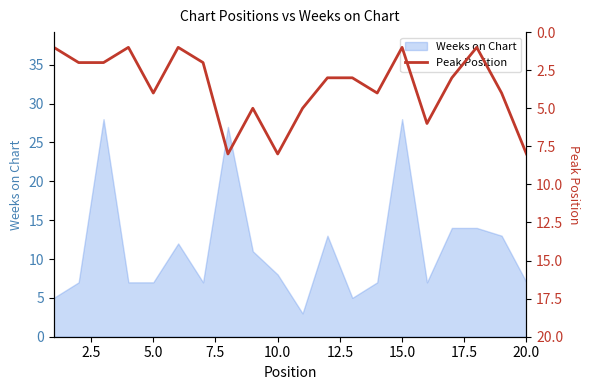

True or false: Weeks on Chart has a value of 7 at 5.0.

True